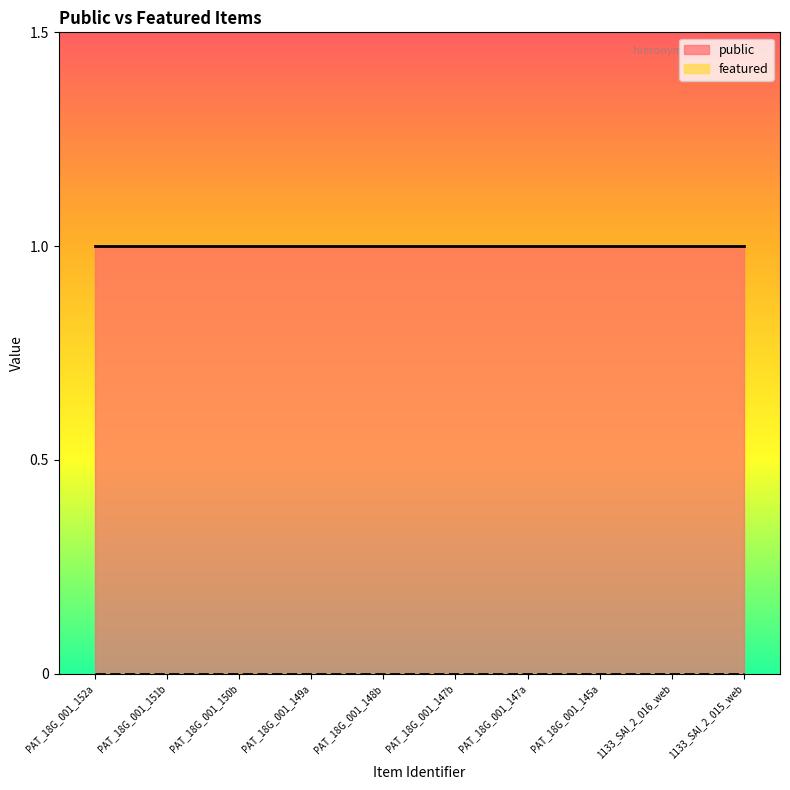

Between PAT_18G_001_152a and PAT_18G_001_147a, which is larger?

PAT_18G_001_152a